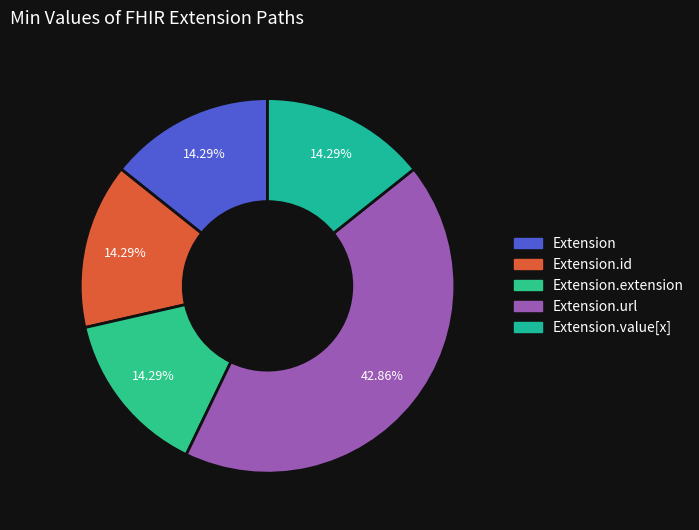

Is there any slice that represents more than half of the pie?

No